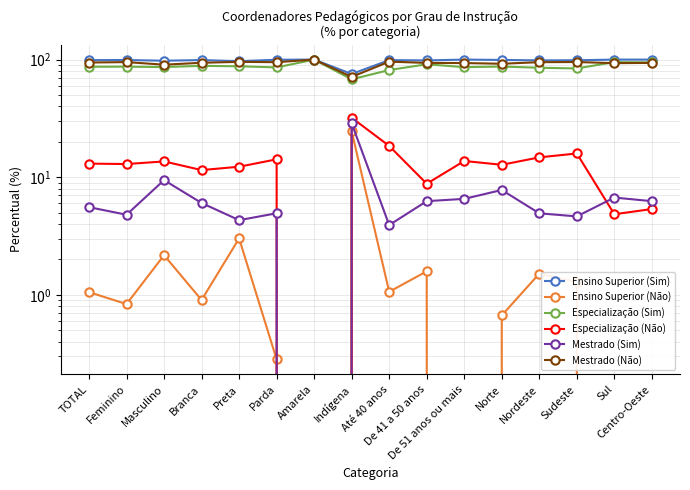

What is the lowest value of the Ensino Superior (Sim) series?

75.4